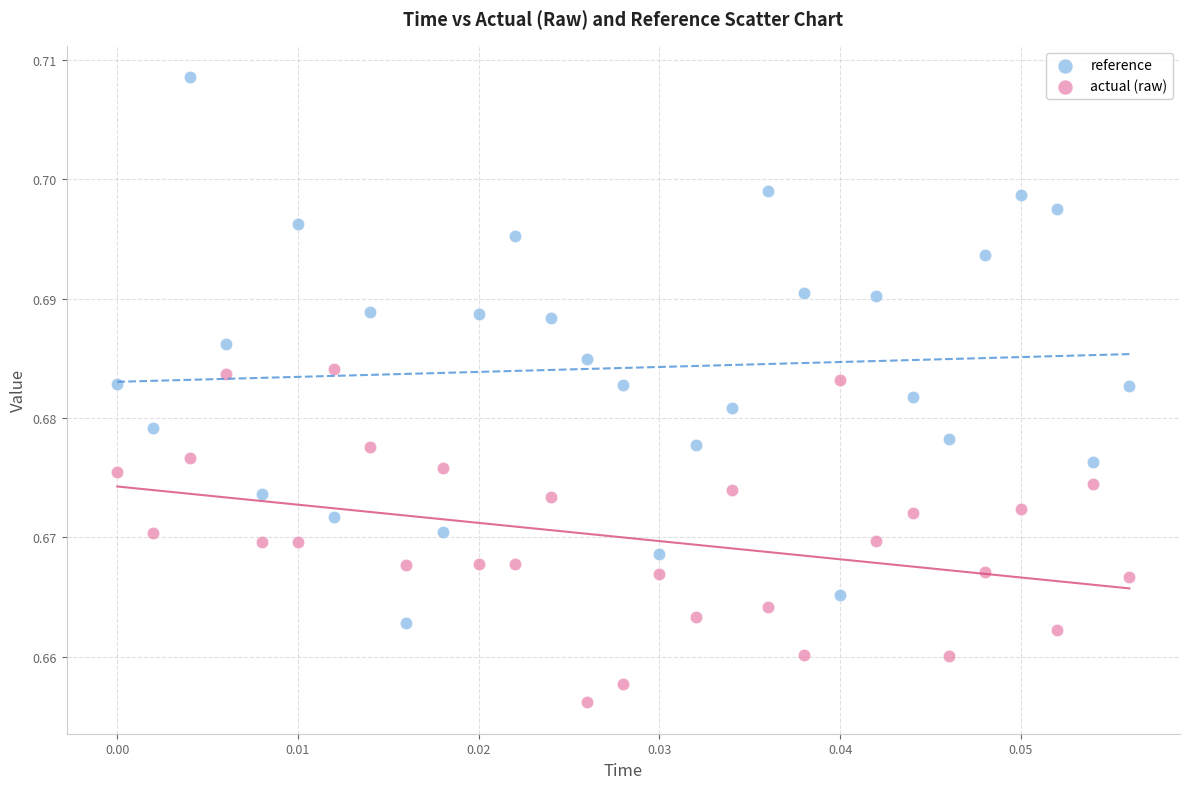

What are all the series names shown in the legend?

reference, actual (raw)